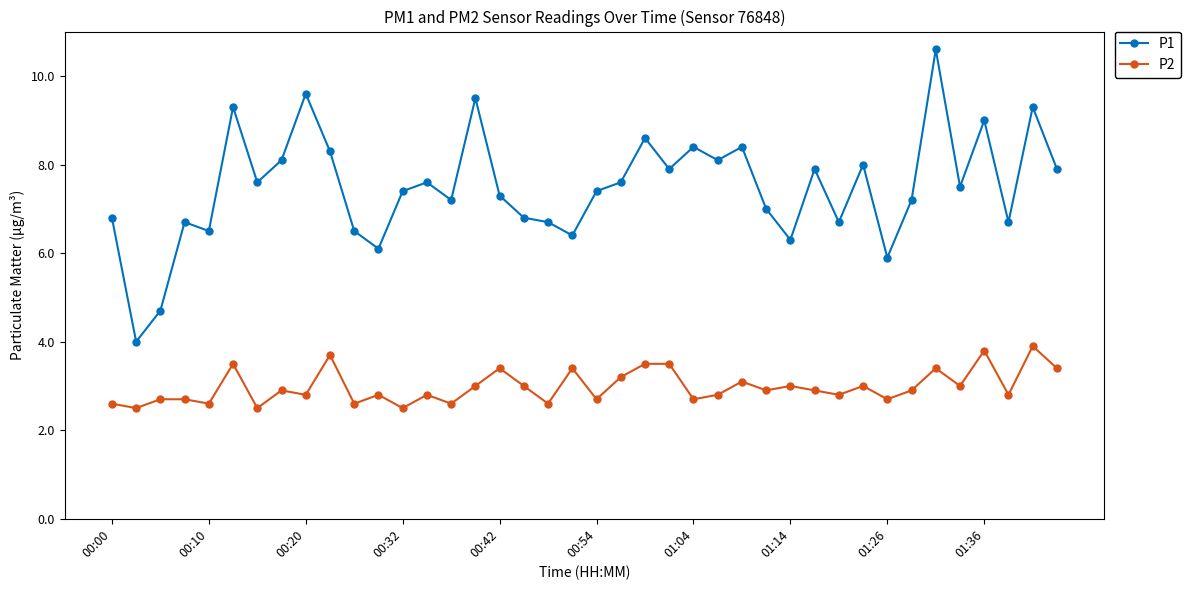

What is the sum of all P1 values?

299.5